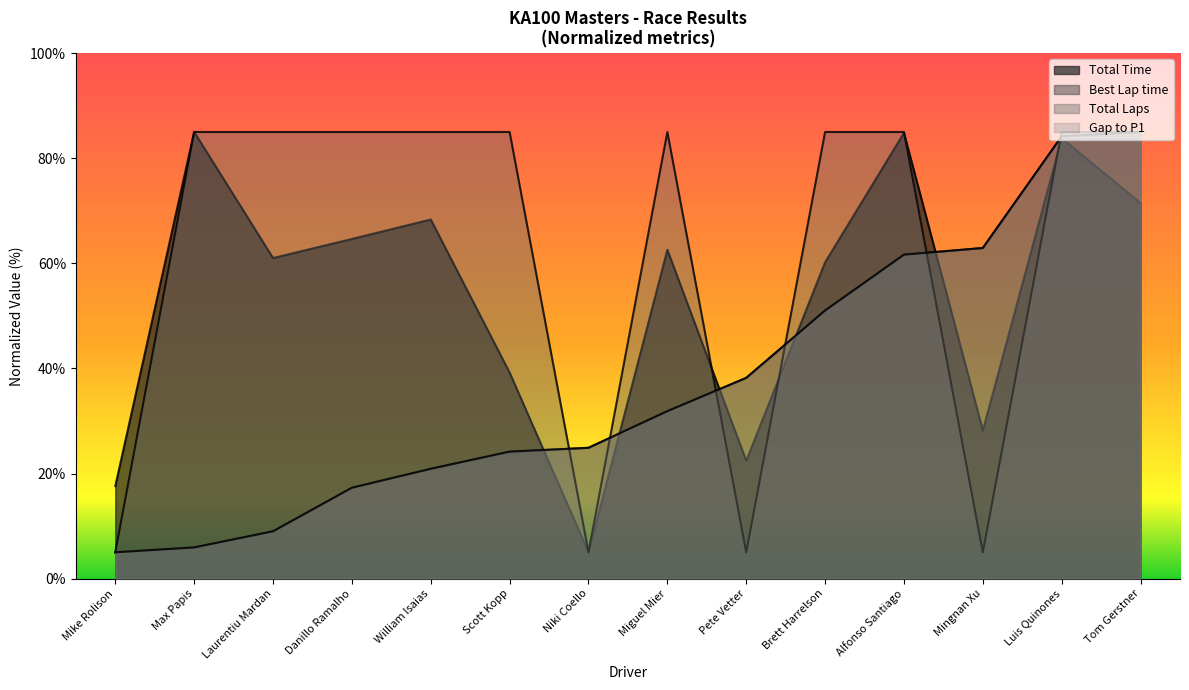

Does the chart display data point markers on the line(s)?

No